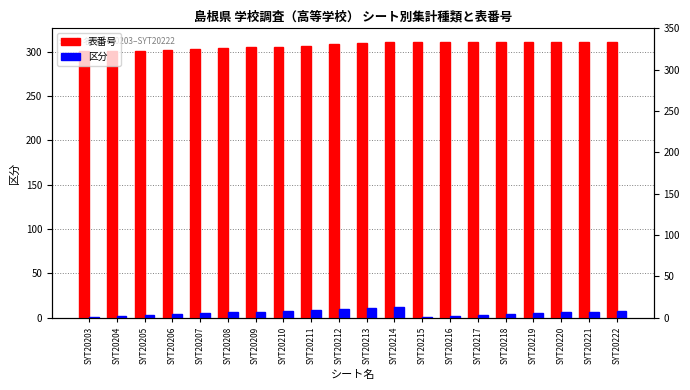

How many 表番号 values are between 304 and 311?

15